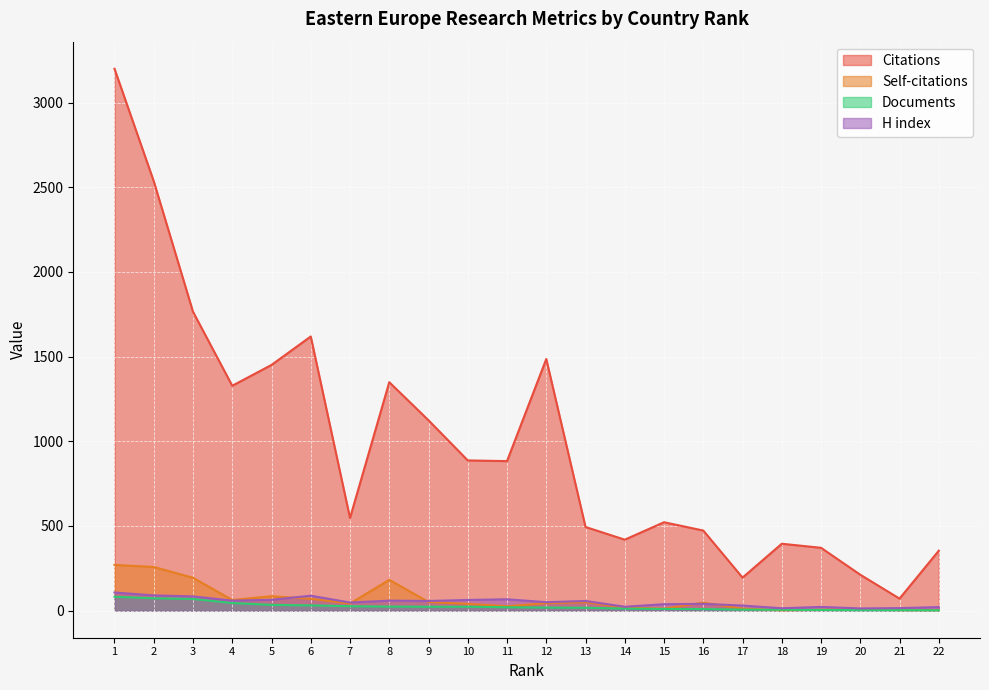

What is the value of the H index point at the 20th from the left?

13